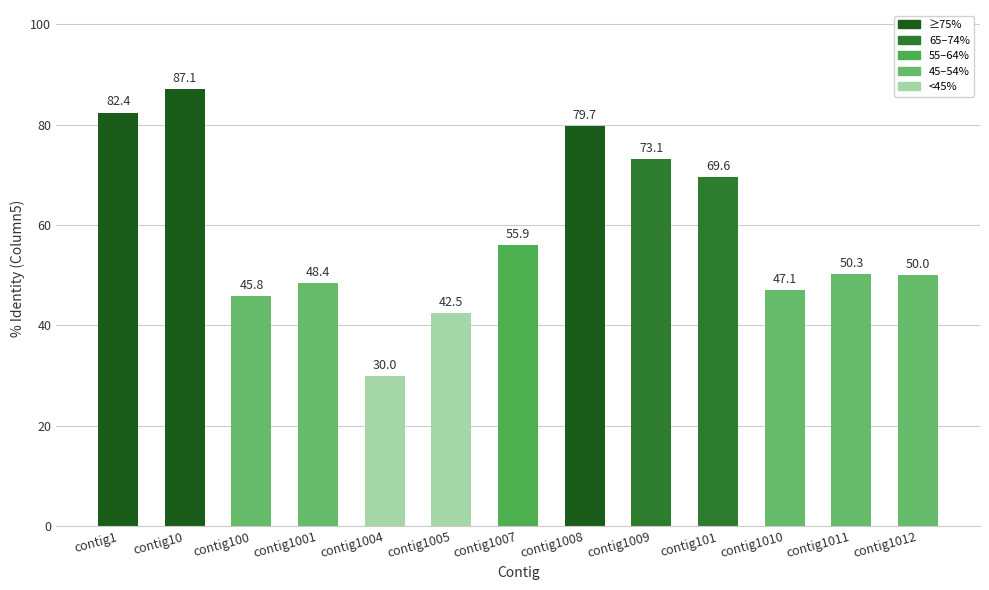

What is the approximate value at contig1008?

79.7